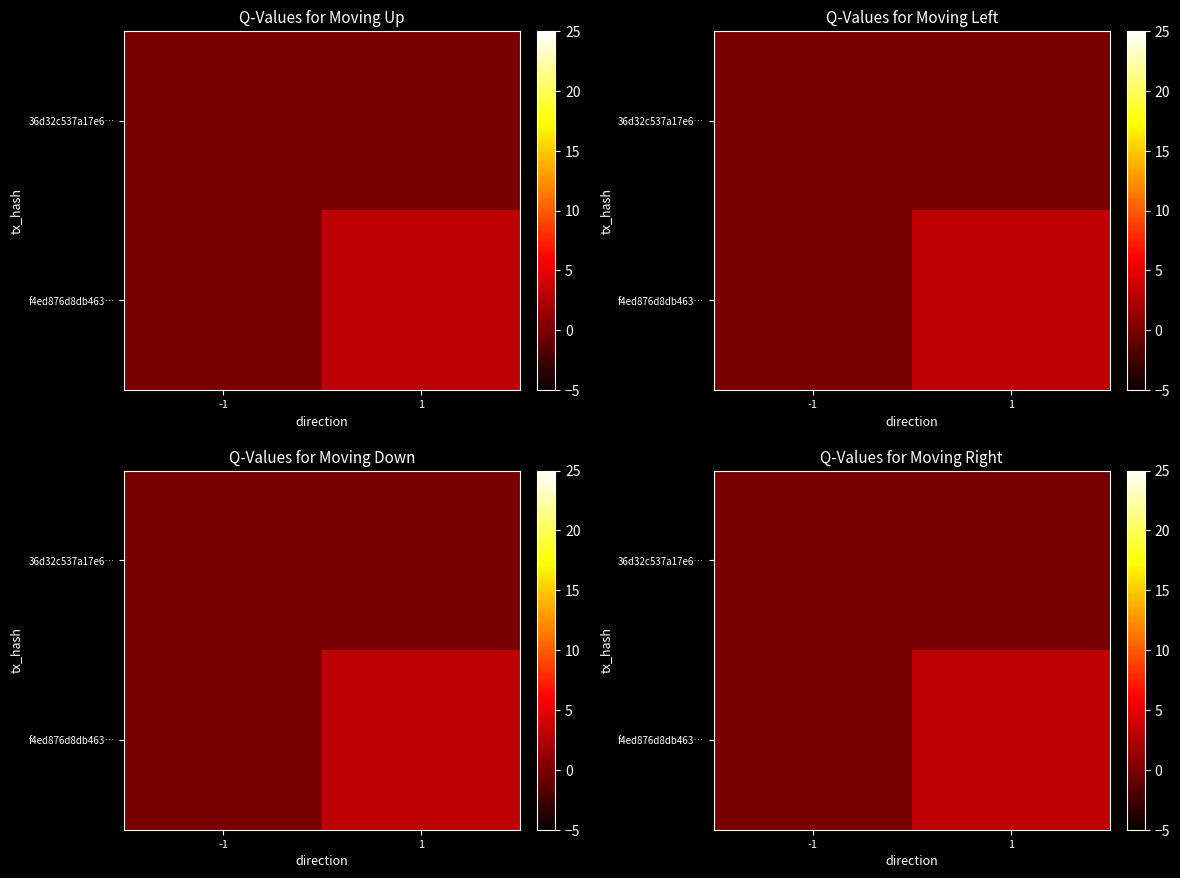

What is the spread (max minus min) of values at 1?

3